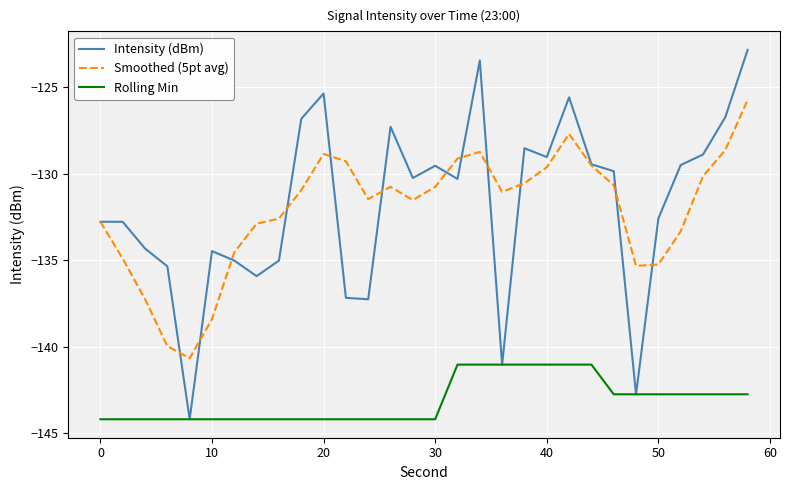

True or false: Smoothed (5pt avg) and Rolling Min intersect in this chart.

False